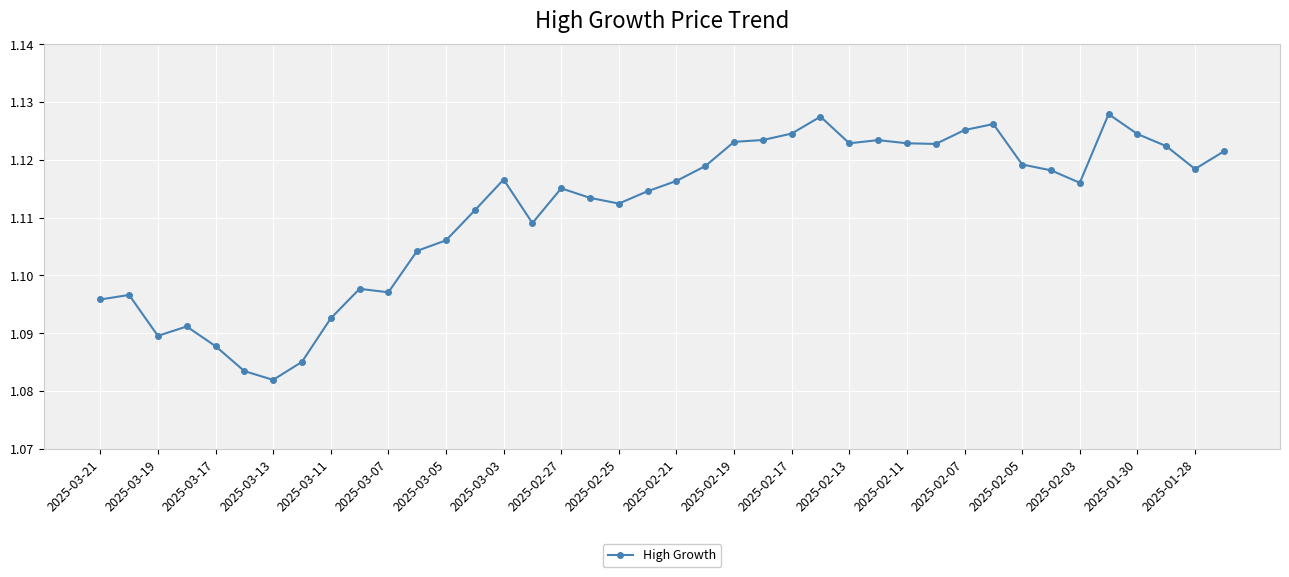

Count the values in the range 1 to 2.

40